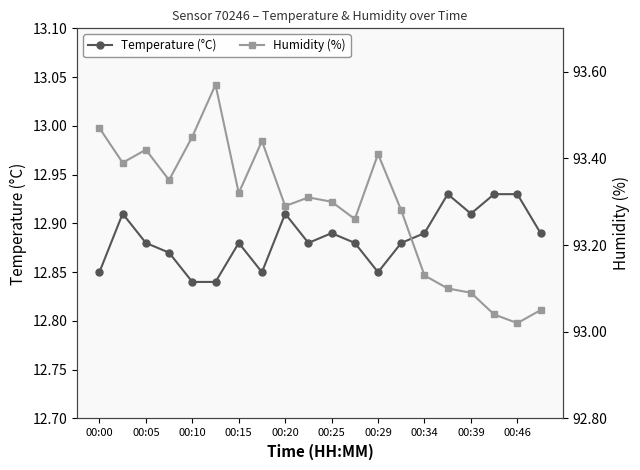

How many data points does each series have?

20